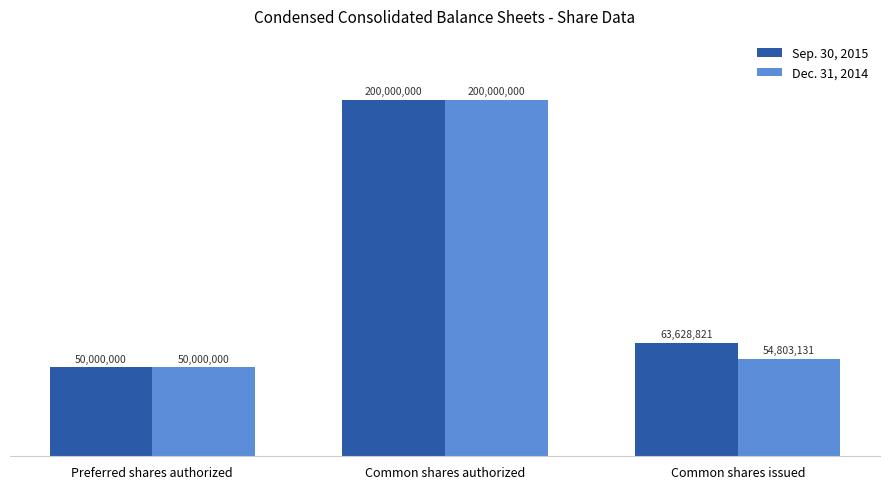

Which category has the lowest value in the Dec. 31, 2014 series?

Preferred shares authorized